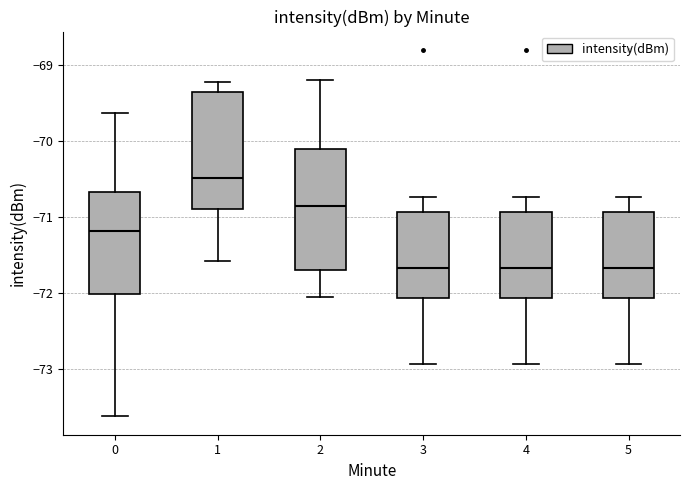

Where does the lower whisker of the box at x = 2 end on the y-axis? The values are not printed on the chart, so give them approximately, as read against the axis.

-72.0